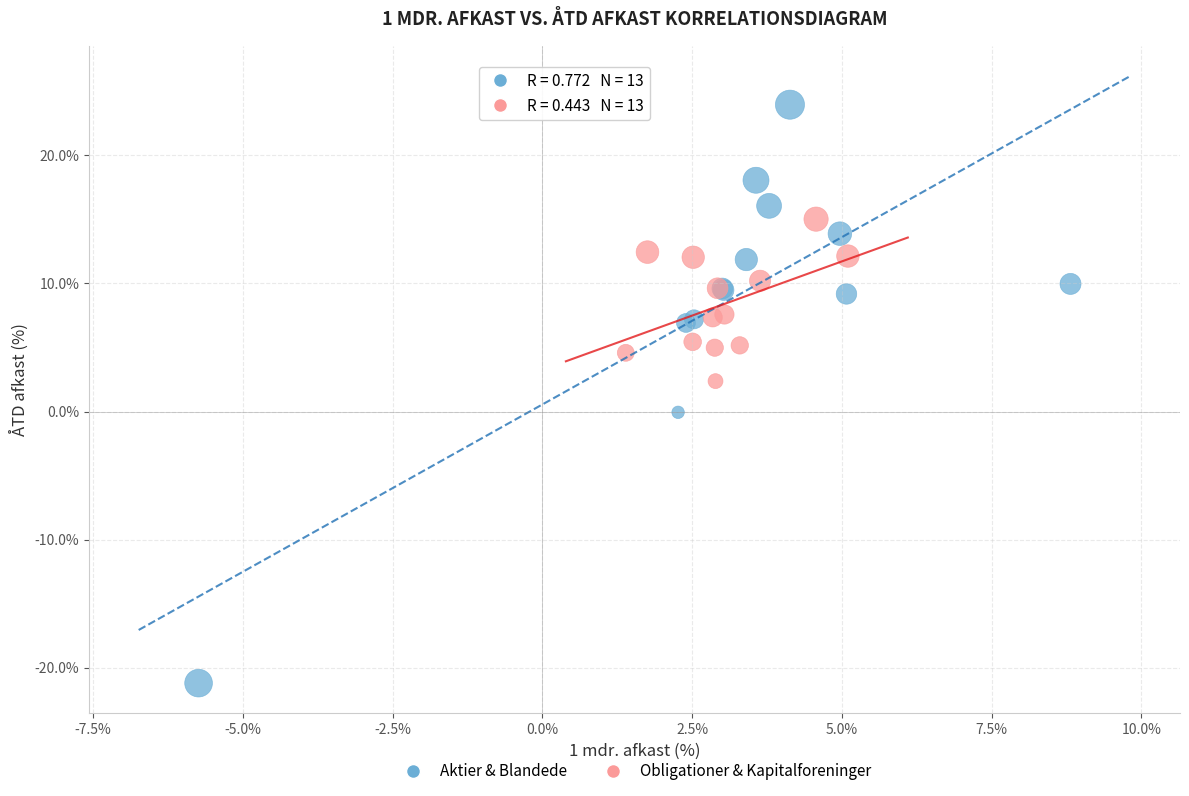

Which series contains the lowest Y value?

Aktier & Blandede